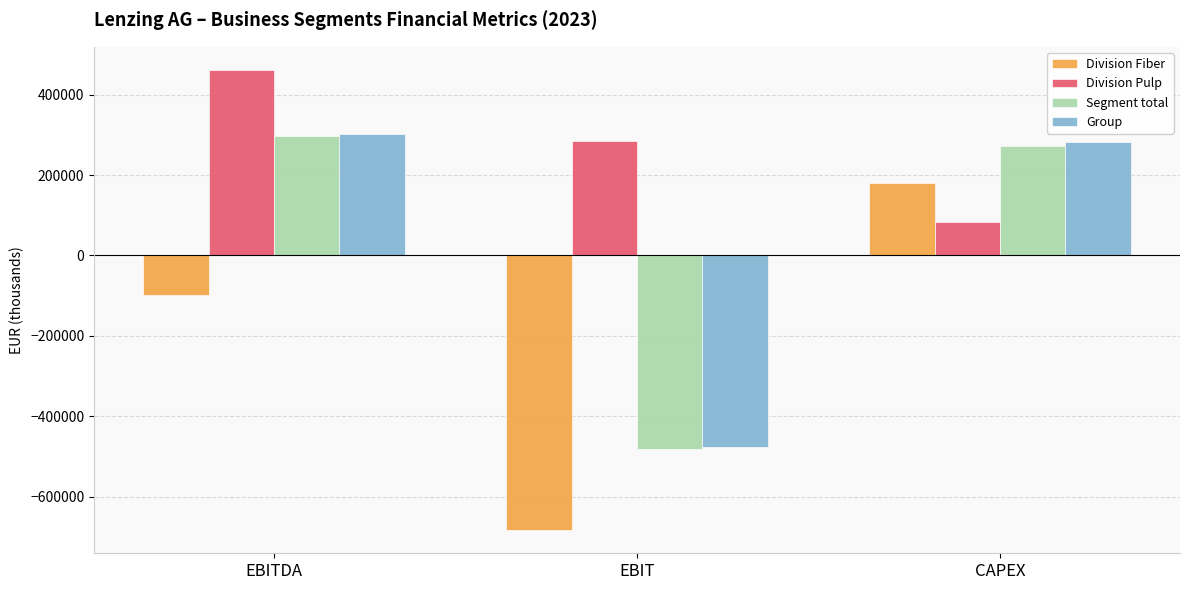

What is the greatest value displayed?

462097